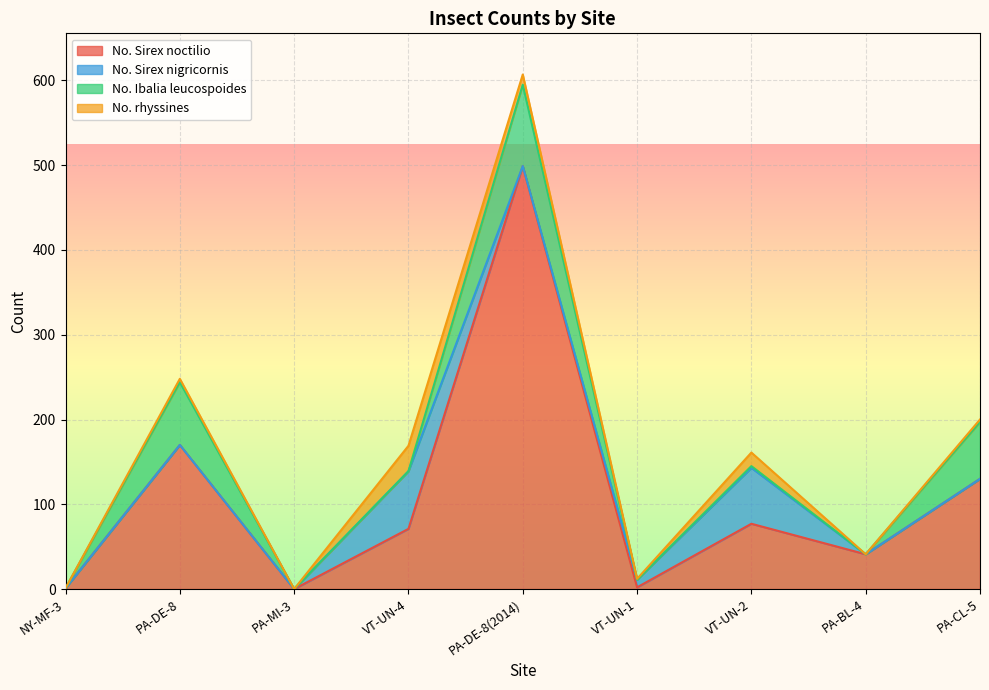

Reading left to right, what are all the values shown in this chart?

No. Sirex noctilio: NY-MF-3=1	PA-DE-8=170	PA-MI-3=0	VT-UN-4=71	PA-DE-8(2014)=499	VT-UN-1=2	VT-UN-2=77	PA-BL-4=41	PA-CL-5=130
No. Sirex nigricornis: NY-MF-3=0	PA-DE-8=0	PA-MI-3=0	VT-UN-4=68	PA-DE-8(2014)=0	VT-UN-1=9	VT-UN-2=66	PA-BL-4=0	PA-CL-5=0
No. Ibalia leucospoides: NY-MF-3=0	PA-DE-8=74	PA-MI-3=0	VT-UN-4=0	PA-DE-8(2014)=96	VT-UN-1=0	VT-UN-2=2	PA-BL-4=0	PA-CL-5=67
No. rhyssines: NY-MF-3=0	PA-DE-8=4	PA-MI-3=0	VT-UN-4=30	PA-DE-8(2014)=12	VT-UN-1=1	VT-UN-2=16	PA-BL-4=0	PA-CL-5=3